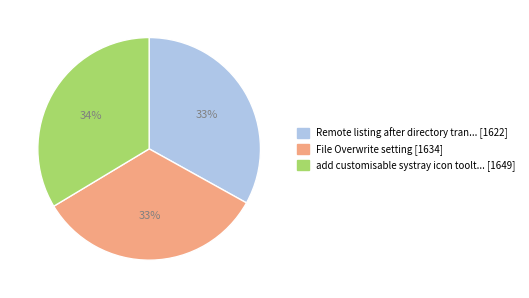

How many slices are in this pie chart?

3